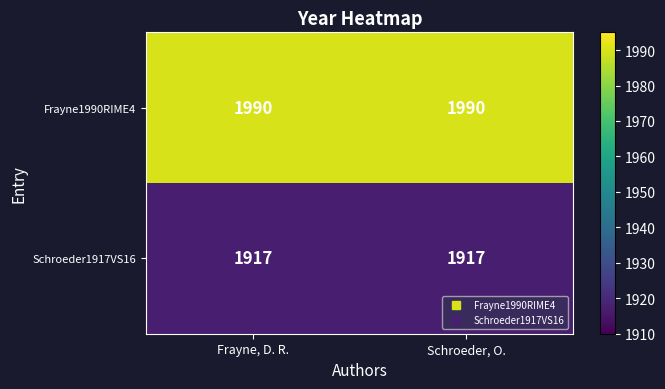

What is the highest value of the Schroeder1917VS16 series?

1917